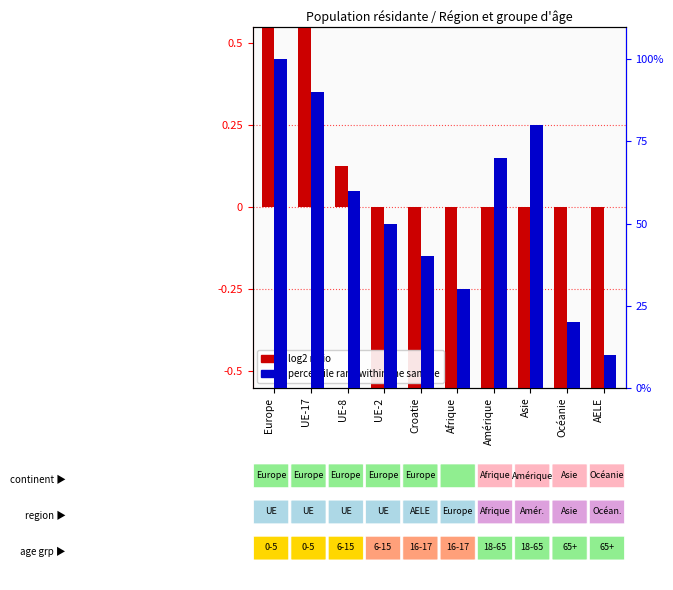

How many negative values does the log2 ratio series have?

7